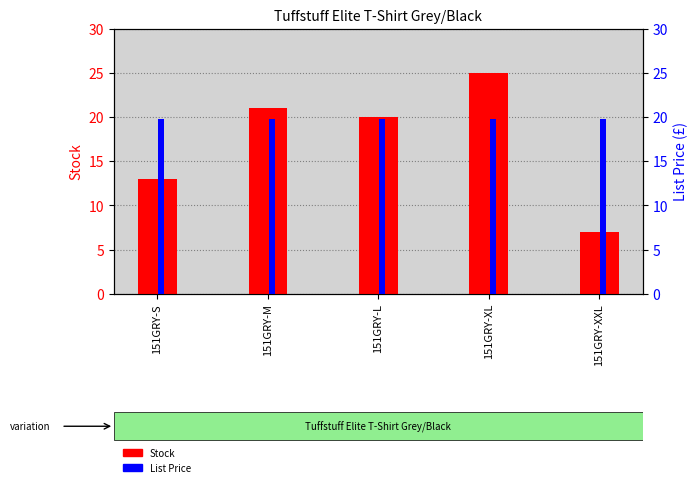

How many bars are there in each group?

2